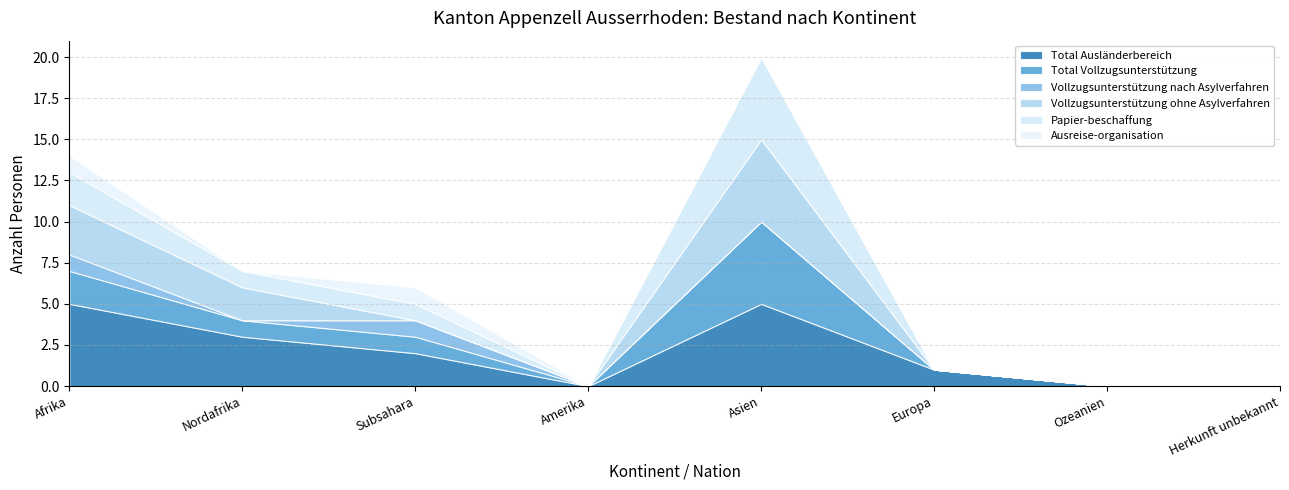

At which category is the sum across all series the highest?

Asien